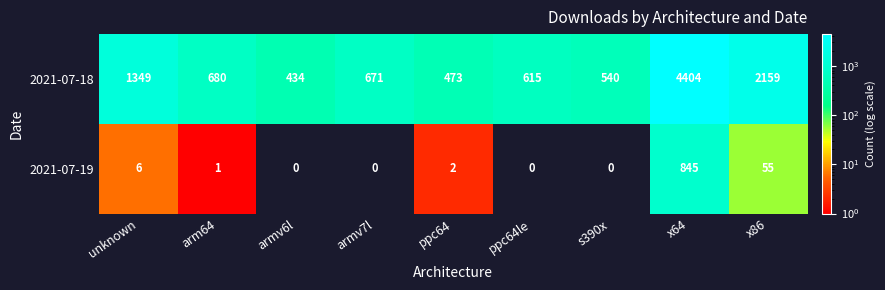

True or false: 2021-07-19 has a value of -400 at armv6l.

False